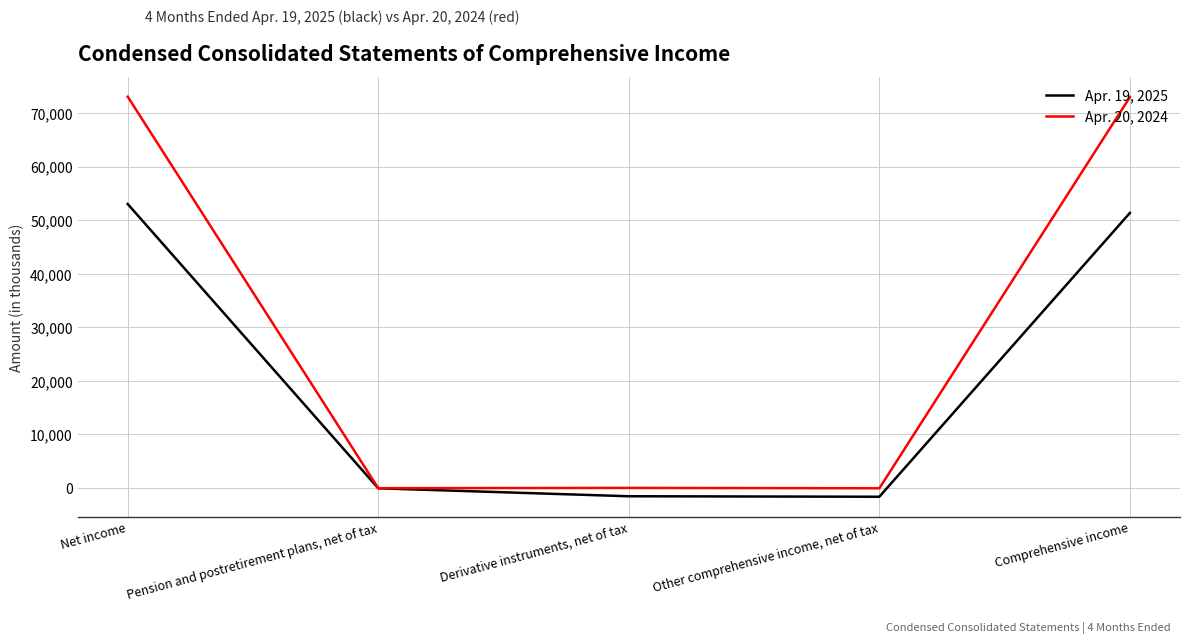

What is the sum of the Apr. 20, 2024 values at Derivative instruments, net of tax and Pension and postretirement plans, net of tax?

-89